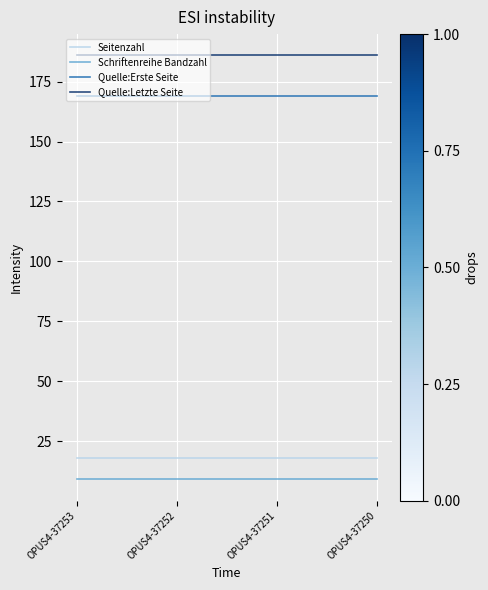

What is the sum of the Seitenzahl values at OPUS4-37250 and OPUS4-37253?

36